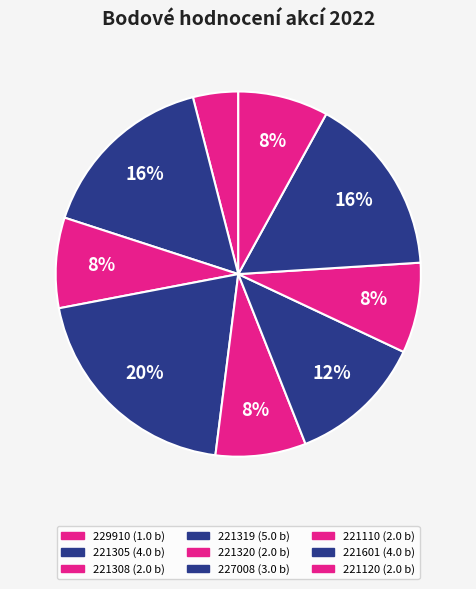

What is the ratio of the value at 221319 to the value at 221120?

2.5